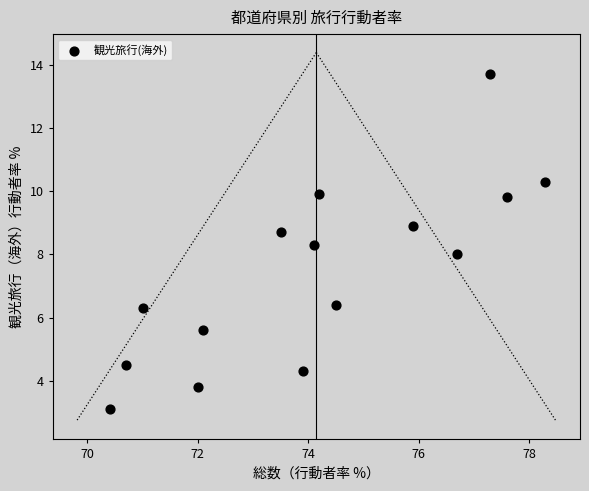

What is the range of X values (max minus min)?

7.9